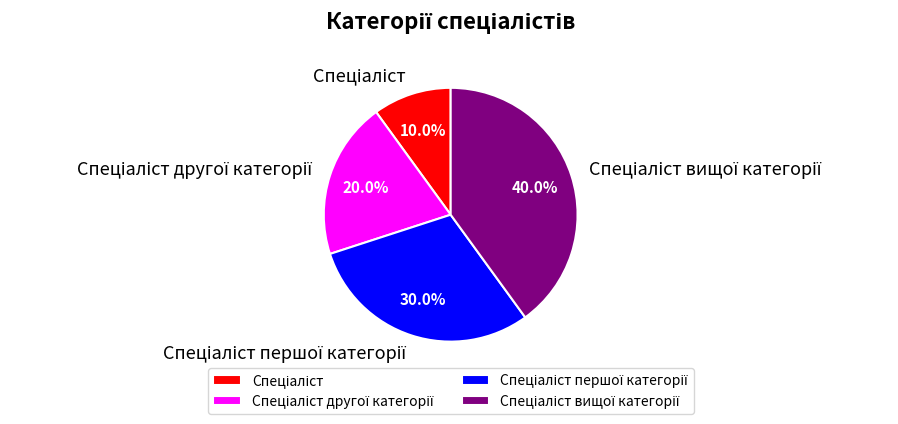

Does any single category account for the majority?

No